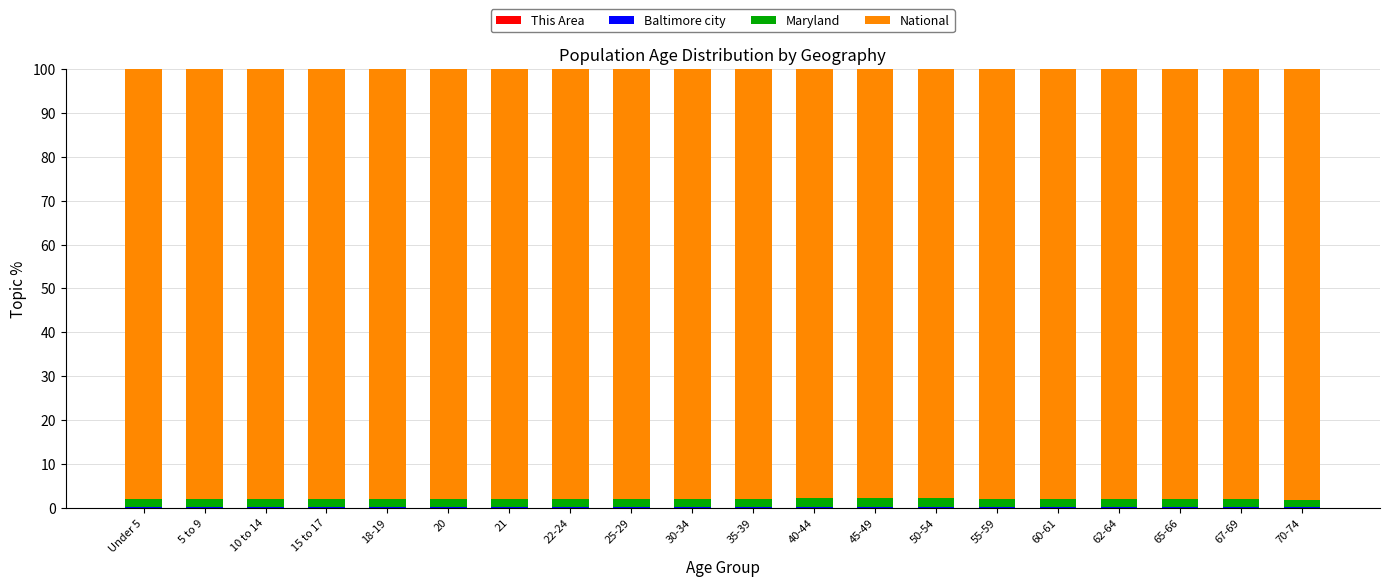

Does the chart contain stacked bars?

Yes